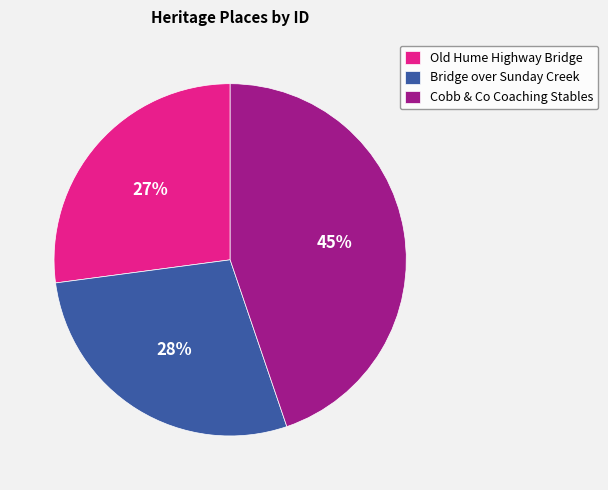

Which has a higher value, Cobb & Co Coaching Stables or Old Hume Highway Bridge?

Cobb & Co Coaching Stables